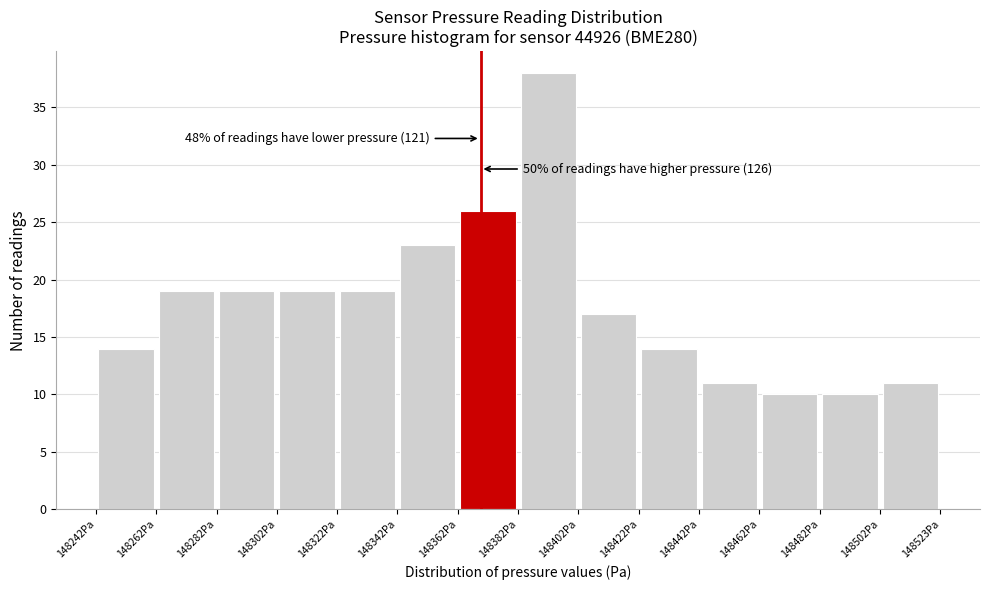

Which range on the x-axis has the tallest bar?

148385 to 148405